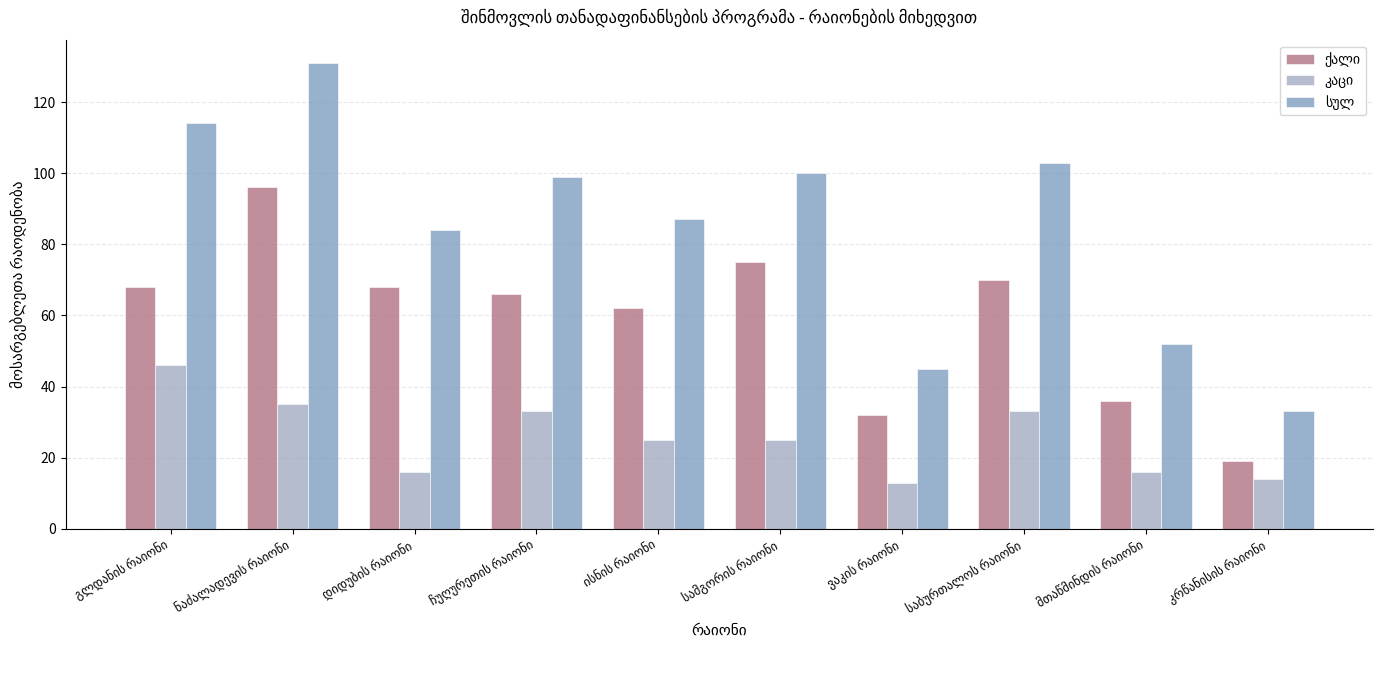

At which label does ქალი reach its minimum?

კრწანისის რაიონი